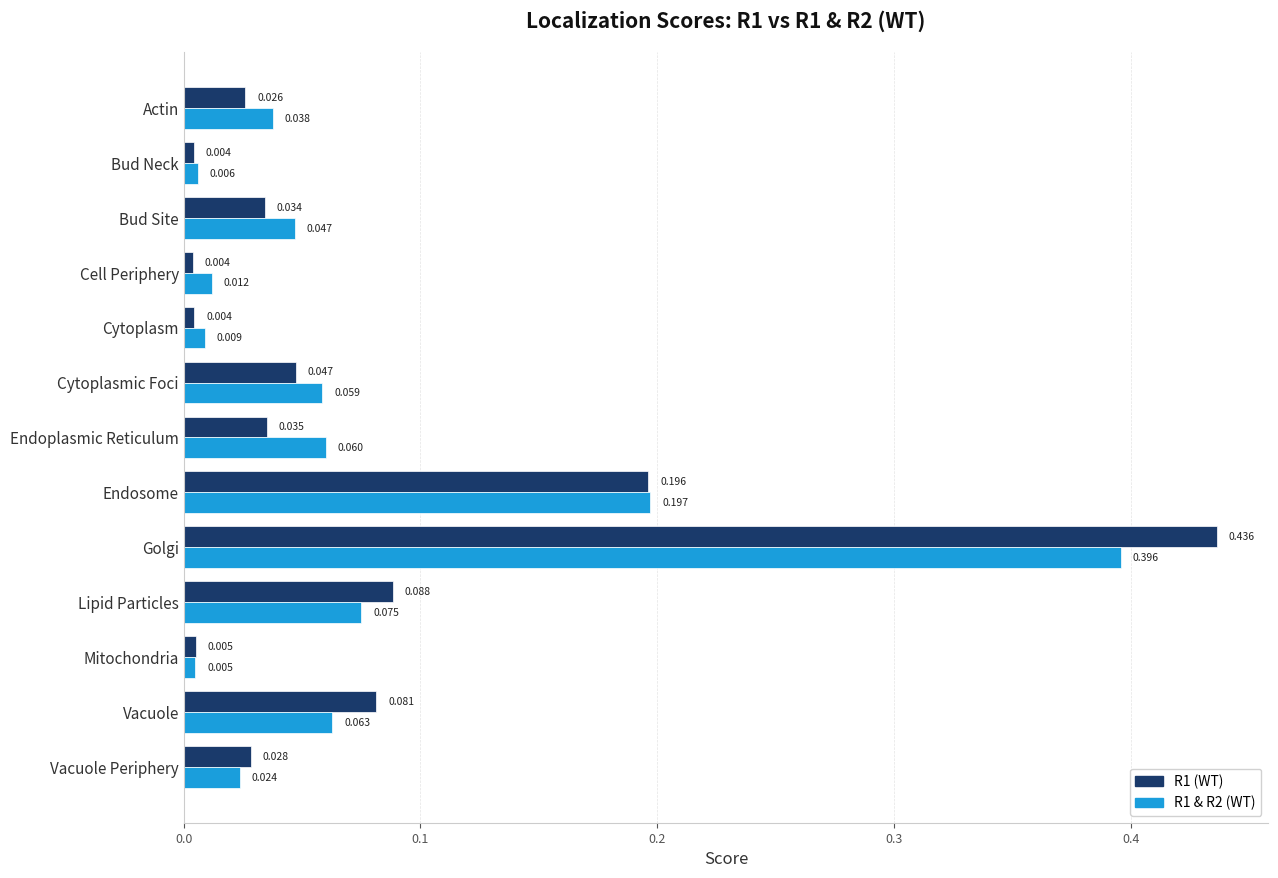

Is the value of R1 & R2 (WT) at Cytoplasmic Foci greater than the value of R1 (WT) at Cytoplasmic Foci?

Yes